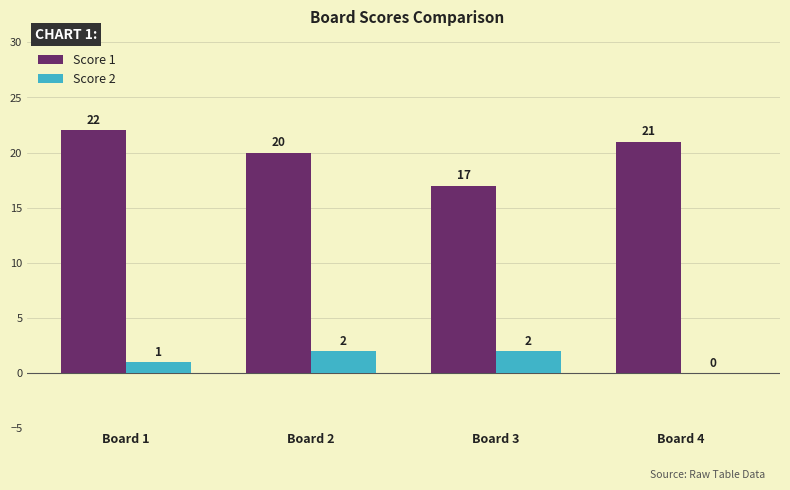

How many distinct data groups are displayed?

2